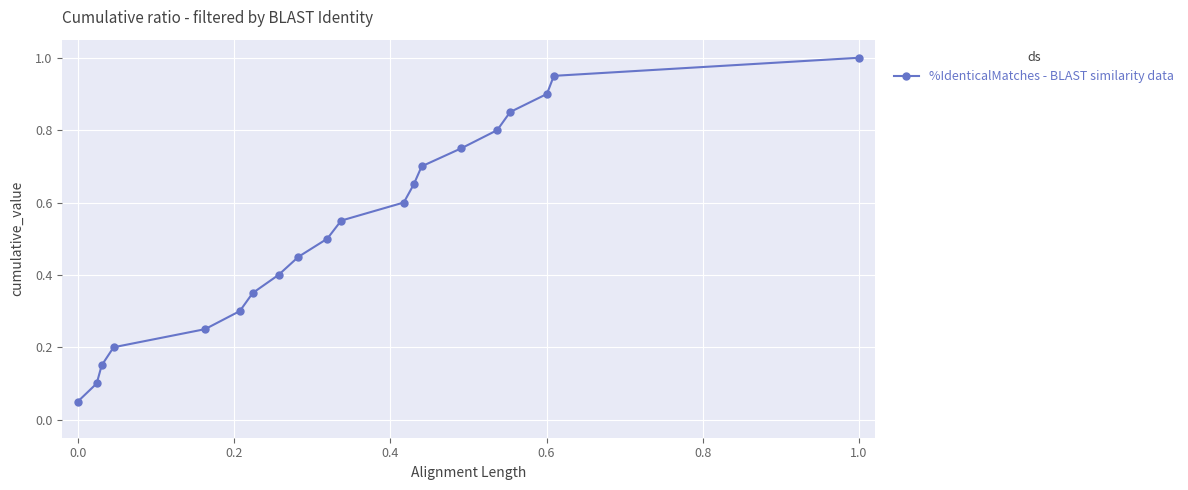

What is the greatest value displayed?

1.0